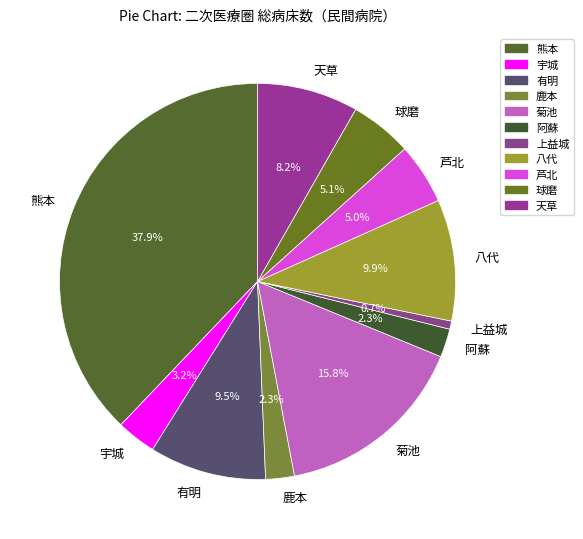

Is 上益城 the majority of the pie?

No